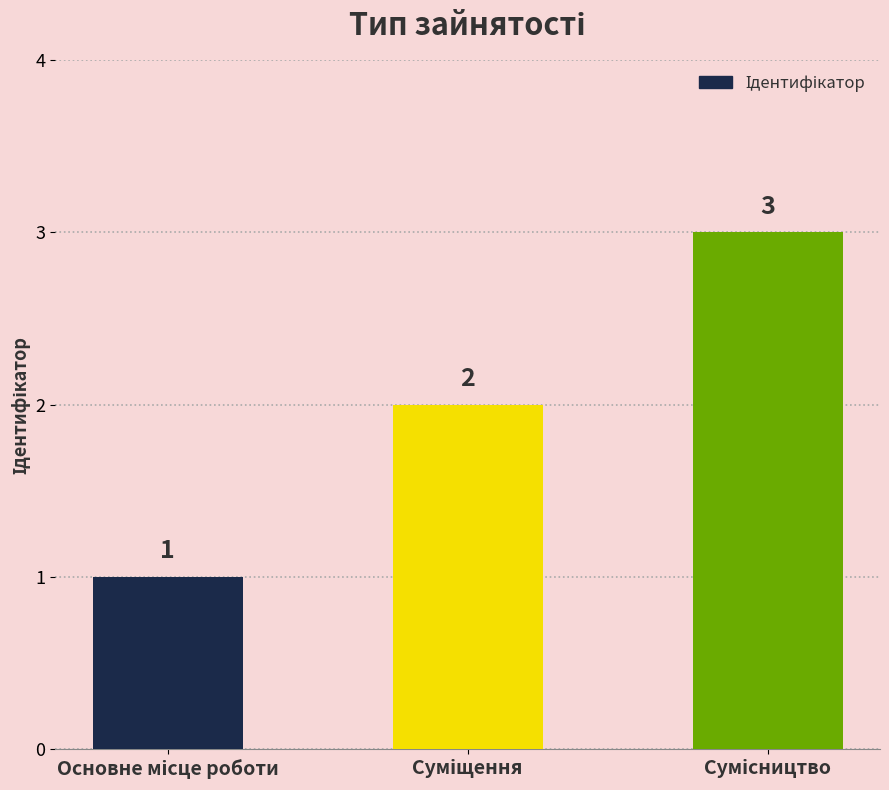

Are the bars grouped side by side (vs. stacked)?

No